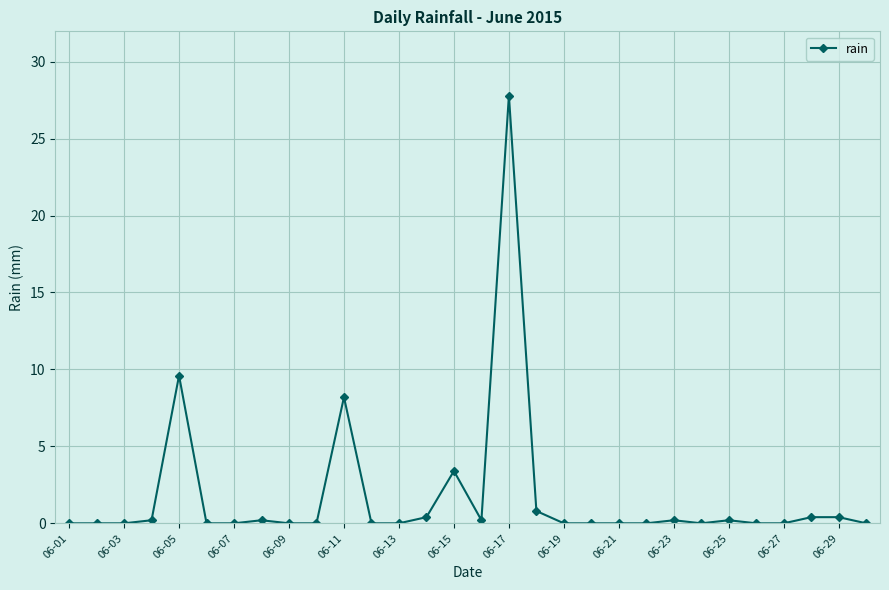

True or false: the data has more than 1 interior local peaks.

True